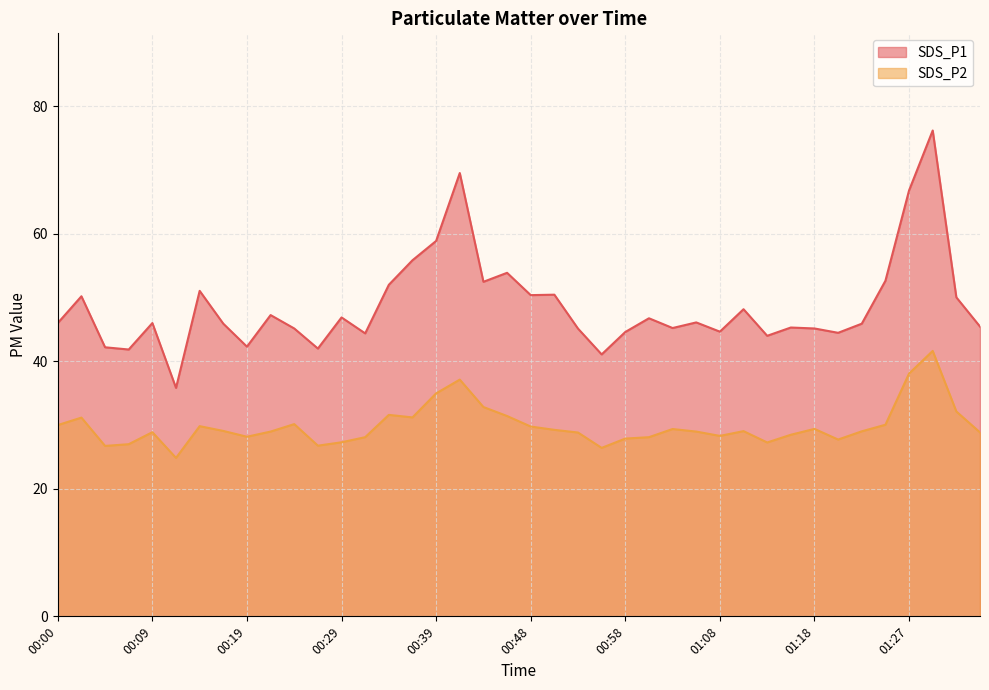

At which category is the sum across all series the highest?

01:30